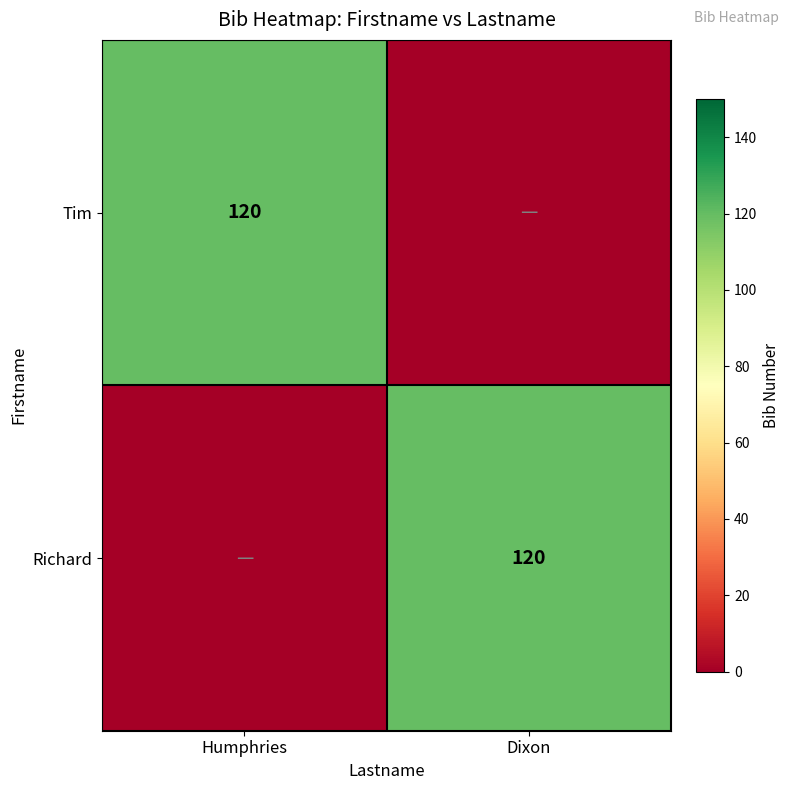

True or false: Tim has a value of 45 at Humphries.

False